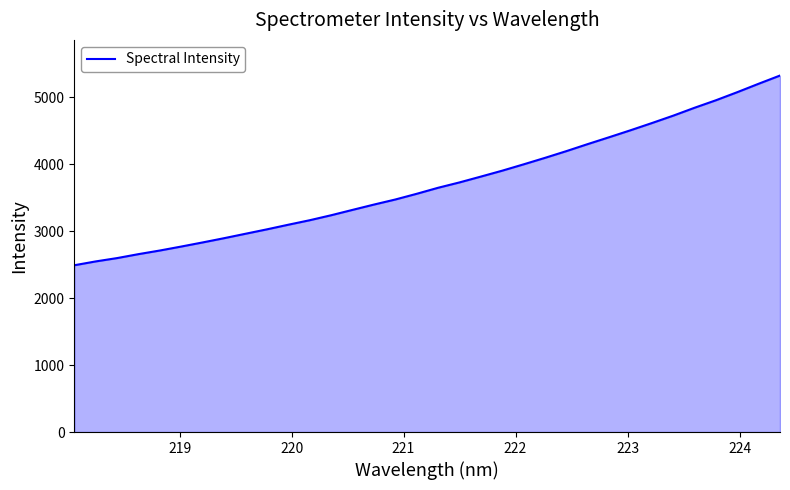

What is the maximum value shown in the chart?

5327.3